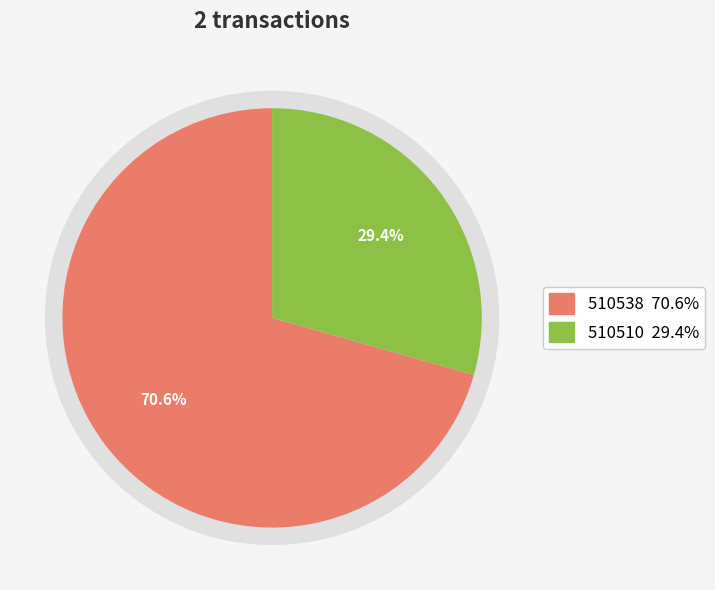

To the nearest percent, what is the difference between the 510510 and 510538 slice percentages?

41%